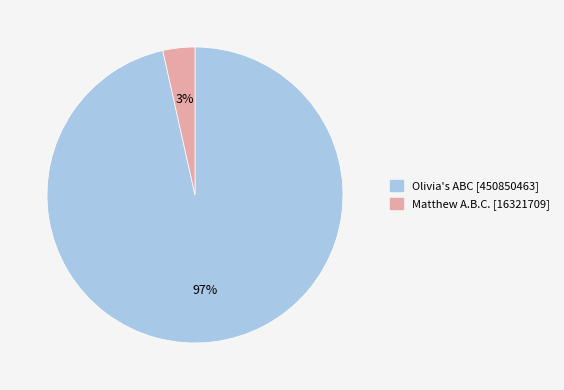

Which has a higher value, Matthew A.B.C. or Olivia's ABC?

Olivia's ABC